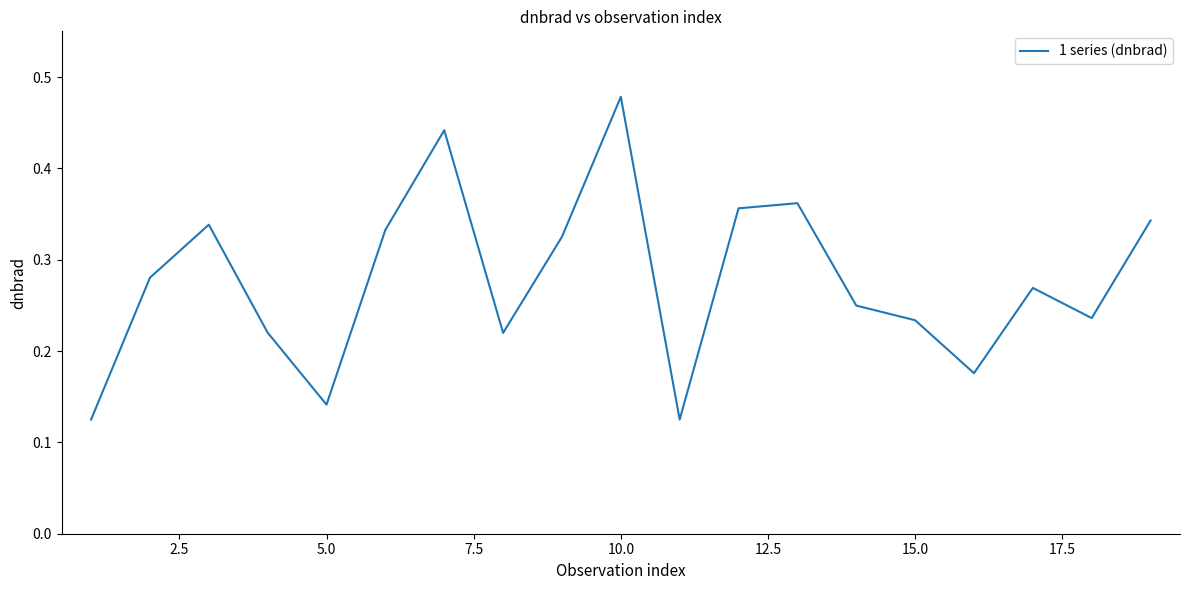

Is this an area chart (filled region under the line)?

No